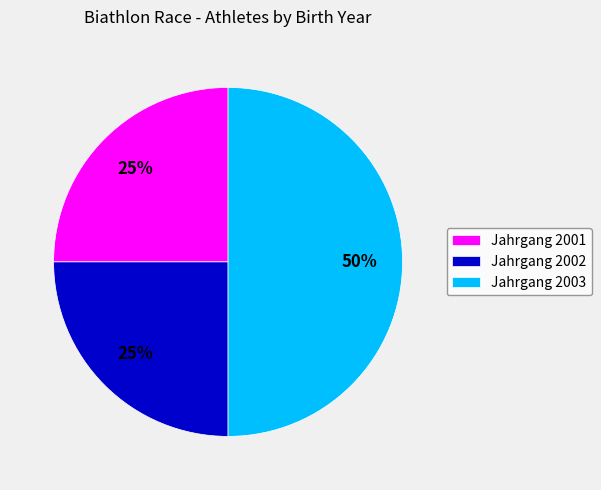

Which category has the biggest portion of the pie?

Jahrgang 2003